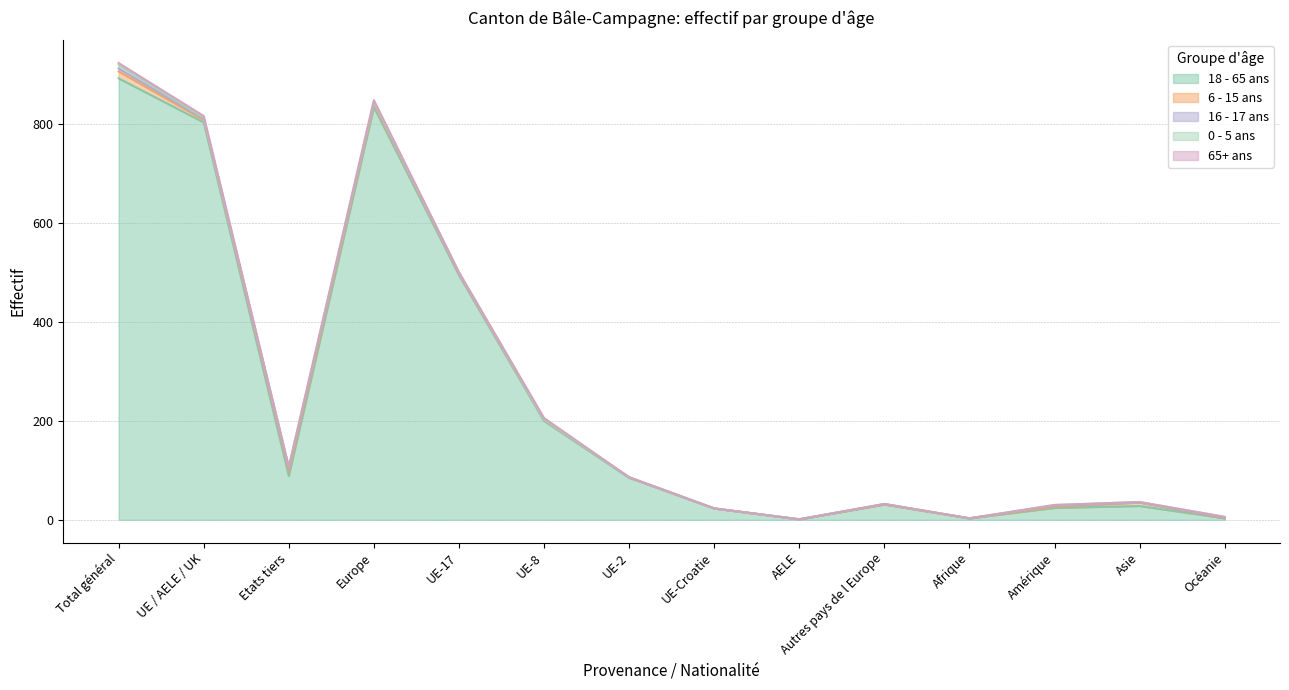

Reading left to right, what are all the values shown in this chart?

18 - 65 ans: Total général=893	UE / AELE / UK=804	Etats tiers=89	Europe=835	UE-17=495	UE-8=200	UE-2=85	UE-Croatie=23	AELE=1	Autres pays de l Europe=31	Afrique=3	Amérique=24	Asie=28	Océanie=3
6 - 15 ans: Total général=14	UE / AELE / UK=5	Etats tiers=9	Europe=5	UE-17=2	UE-8=2	UE-2=1	UE-Croatie=0	AELE=0	Autres pays de l Europe=0	Afrique=0	Amérique=2	Asie=7	Océanie=0
16 - 17 ans: Total général=6	UE / AELE / UK=2	Etats tiers=4	Europe=3	UE-17=1	UE-8=1	UE-2=0	UE-Croatie=0	AELE=0	Autres pays de l Europe=1	Afrique=0	Amérique=2	Asie=0	Océanie=1
0 - 5 ans: Total général=7	UE / AELE / UK=2	Etats tiers=5	Europe=2	UE-17=2	UE-8=0	UE-2=0	UE-Croatie=0	AELE=0	Autres pays de l Europe=0	Afrique=0	Amérique=2	Asie=1	Océanie=2
65+ ans: Total général=4	UE / AELE / UK=4	Etats tiers=0	Europe=4	UE-17=1	UE-8=3	UE-2=0	UE-Croatie=0	AELE=0	Autres pays de l Europe=0	Afrique=0	Amérique=0	Asie=0	Océanie=0